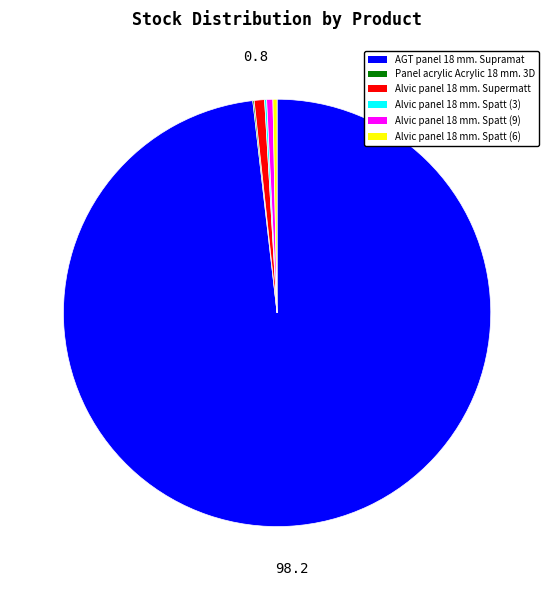

Is the sum of Alvic panel 18 mm. Spatt (6) and AGT panel 18 mm. Supramat greater than half?

Yes